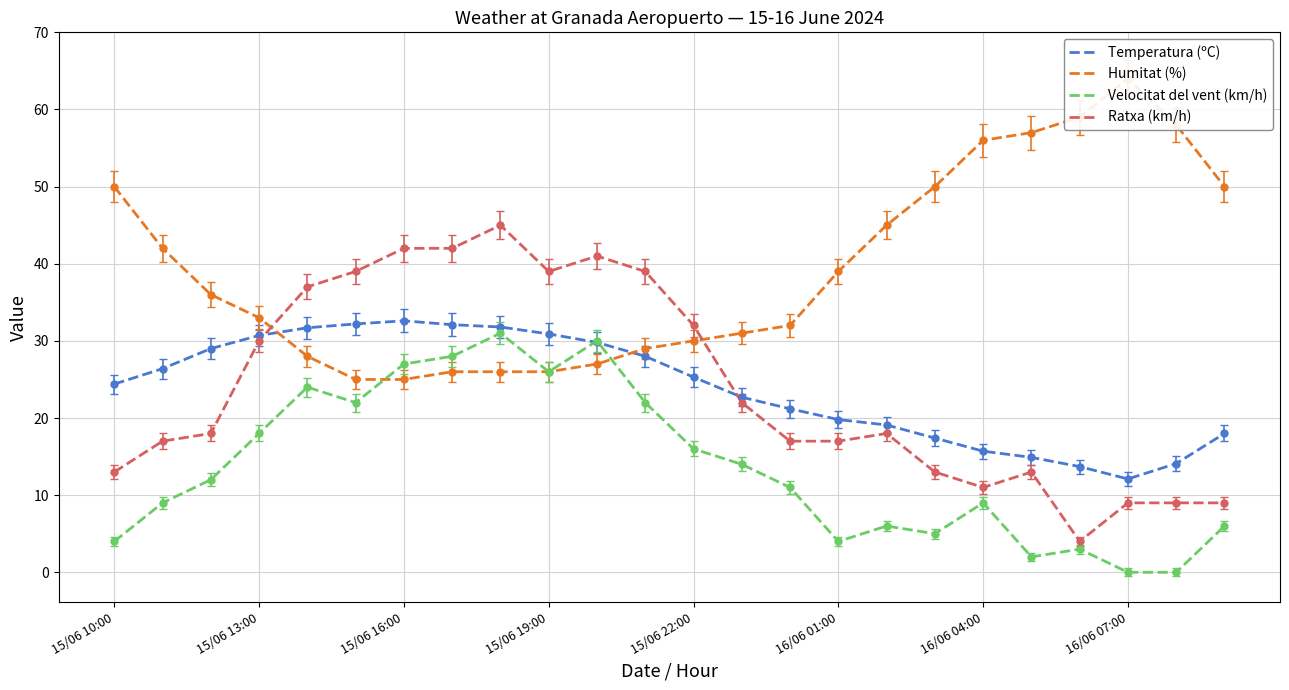

What is the total value across all series at 14?

81.2